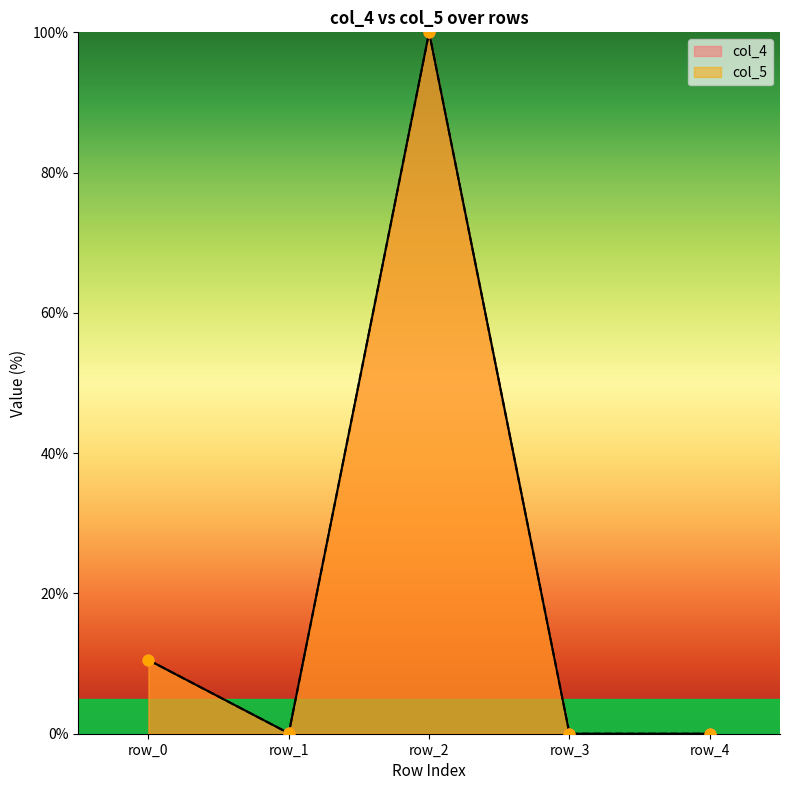

Which series reaches the minimum Y coordinate?

col_4